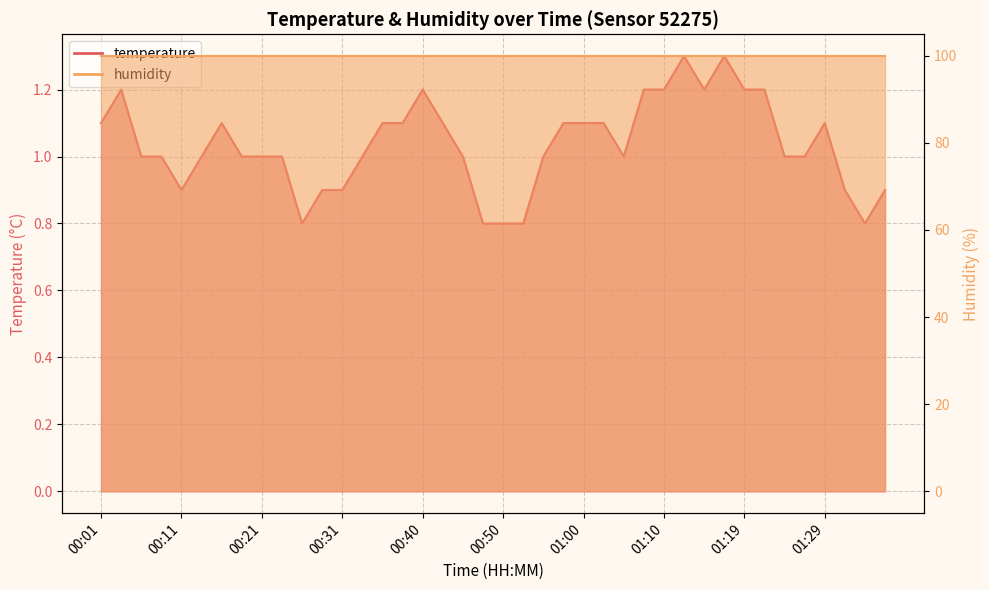

What is the label of the 15th point from the left?

00:36